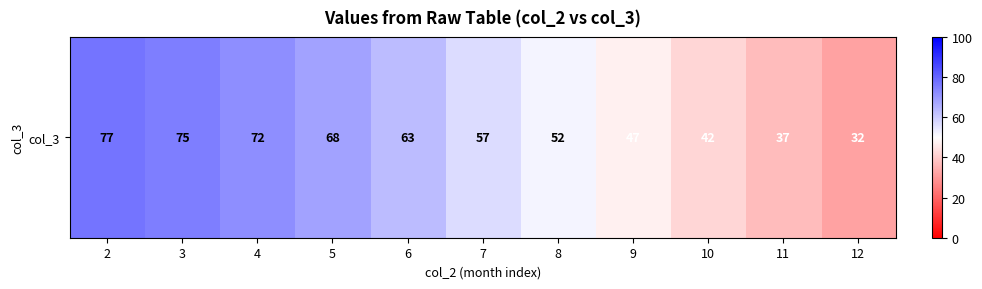

Reading left to right, what are all the values shown in this chart?

2=77	3=75	4=72	5=68	6=63	7=57	8=52	9=47	10=42	11=37	12=32